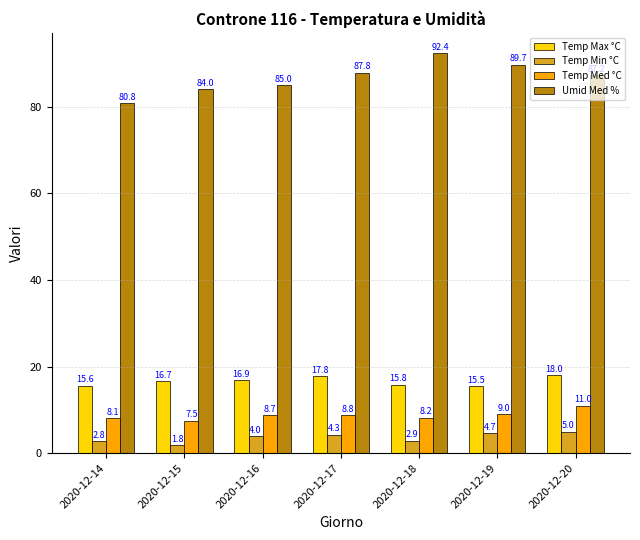

What are all the series names shown in the legend?

Temp Max °C, Temp Min °C, Temp Med °C, Umid Med %